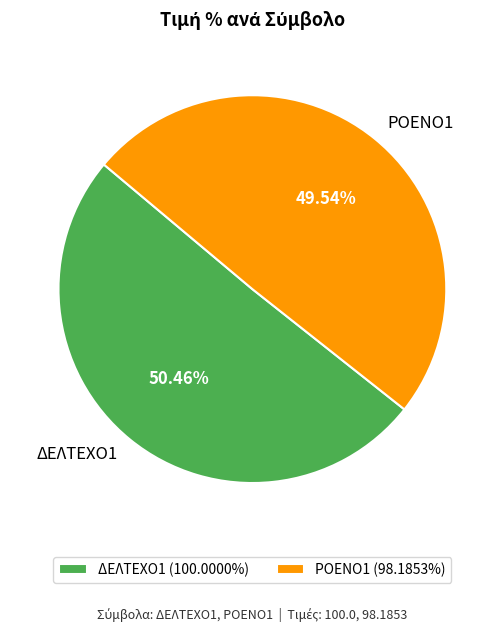

To the nearest percent, what is the difference between the largest and smallest slice percentages?

1%